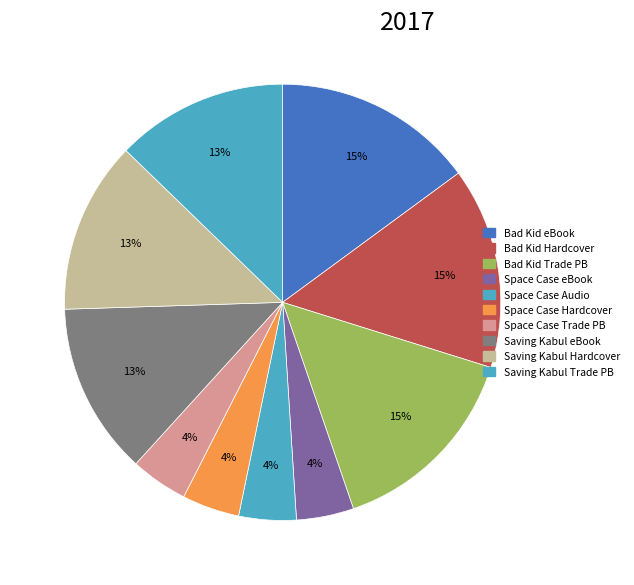

Which slice is the smallest?

Space Case (eBook)